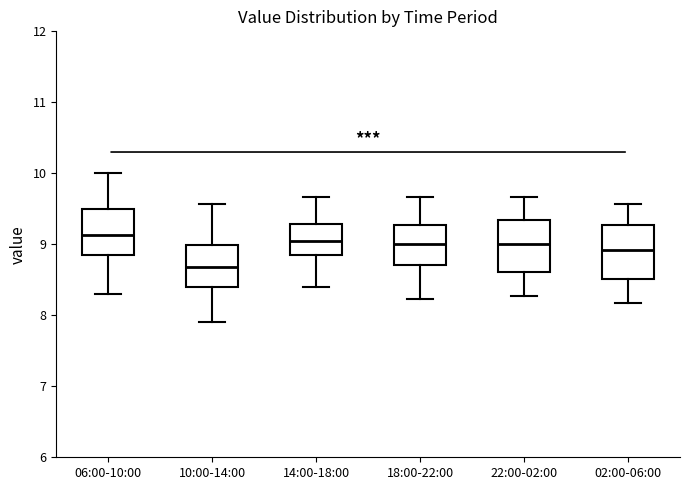

Reading left to right, transcribe this box plot: for each box, give where its median line is, the range the box spans, and where its two whiskers end, as read against the y-axis. The values are not printed on the chart, so give them approximately, as read against the axis.

06:00-10:00: median 9.1, box 8.9 to 9.5, whiskers 8.3 to 10.0
10:00-14:00: median 8.7, box 8.4 to 9.0, whiskers 7.9 to 9.6
14:00-18:00: median 9.1, box 8.9 to 9.3, whiskers 8.4 to 9.7
18:00-22:00: median 9.0, box 8.7 to 9.3, whiskers 8.2 to 9.7
22:00-02:00: median 9.0, box 8.6 to 9.3, whiskers 8.3 to 9.7
02:00-06:00: median 8.9, box 8.5 to 9.3, whiskers 8.2 to 9.6